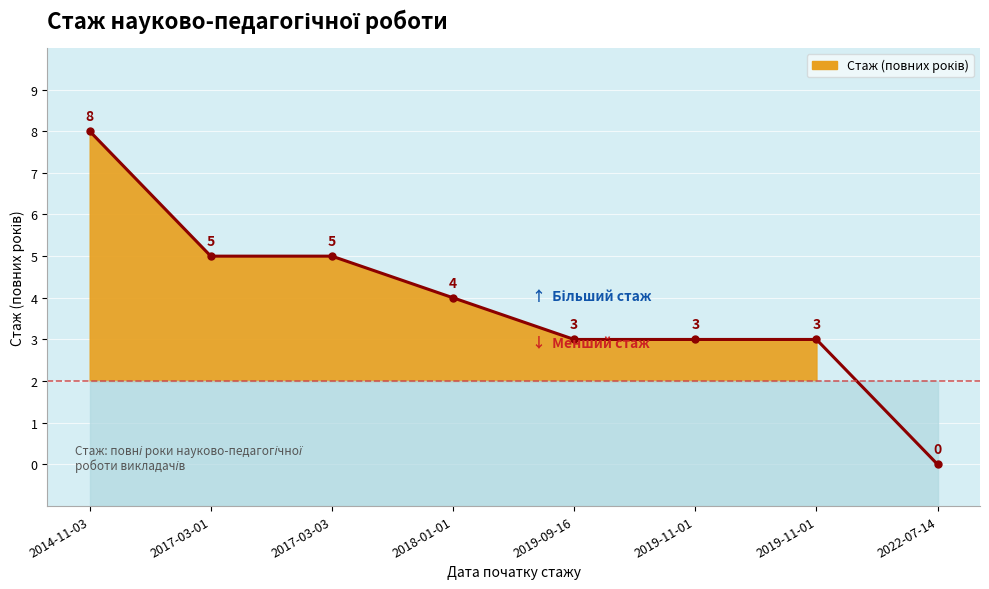

What is the difference between the values at 2017-03-01 and 2019-11-01?

2